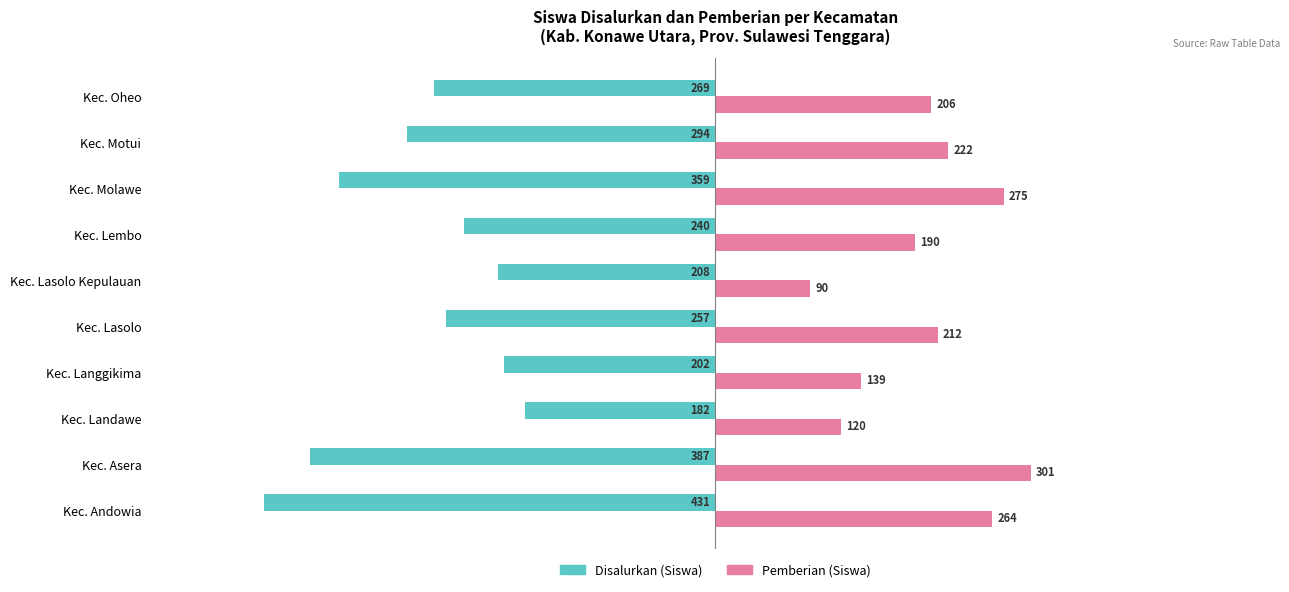

Which series has the largest total across all categories?

Pemberian (Siswa)